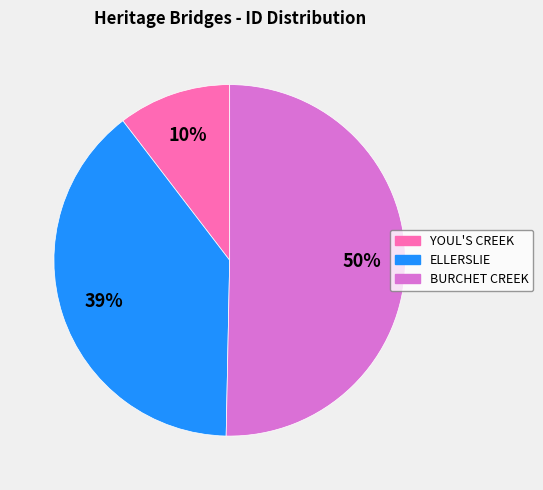

Do BURCHET CREEK and YOUL'S CREEK together represent more than half of the pie?

Yes